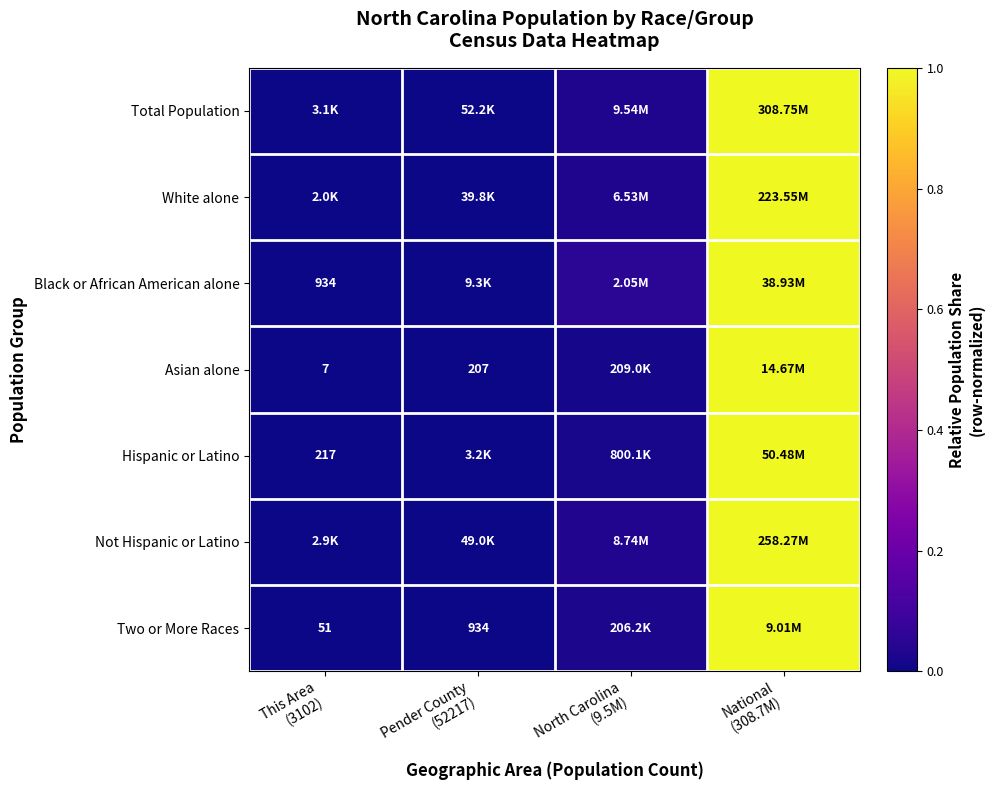

Is the value of Hispanic or Latino at National (308.7M) greater than the value of White alone at North Carolina (9.5M)?

Yes